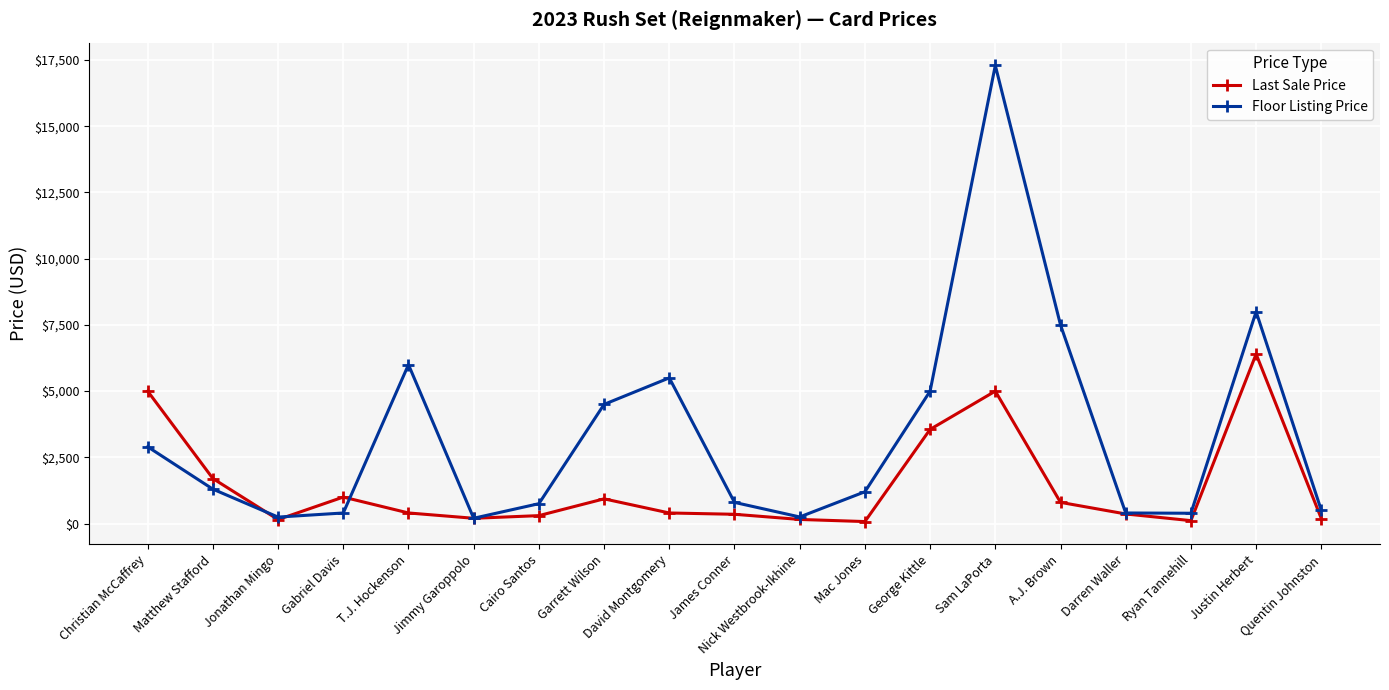

At A.J. Brown, list the series in order from largest to smallest.

Floor Listing Price, Last Sale Price